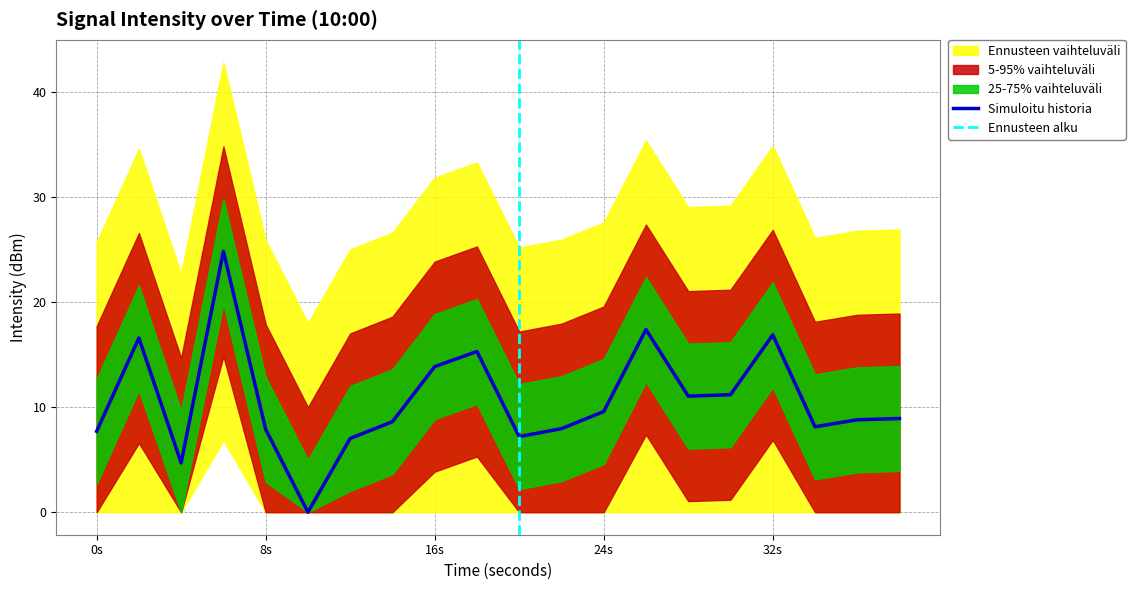

Does the chart have visible grid lines?

Yes